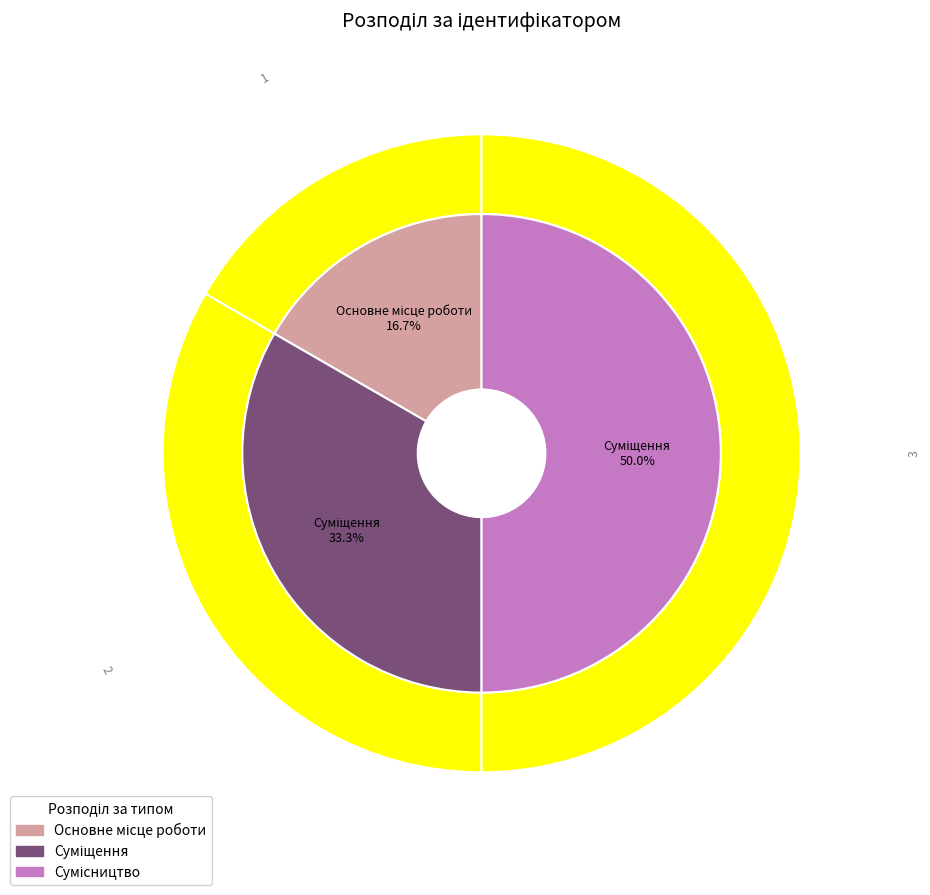

To the nearest percent, what portion does Сумісництво represent?

50%